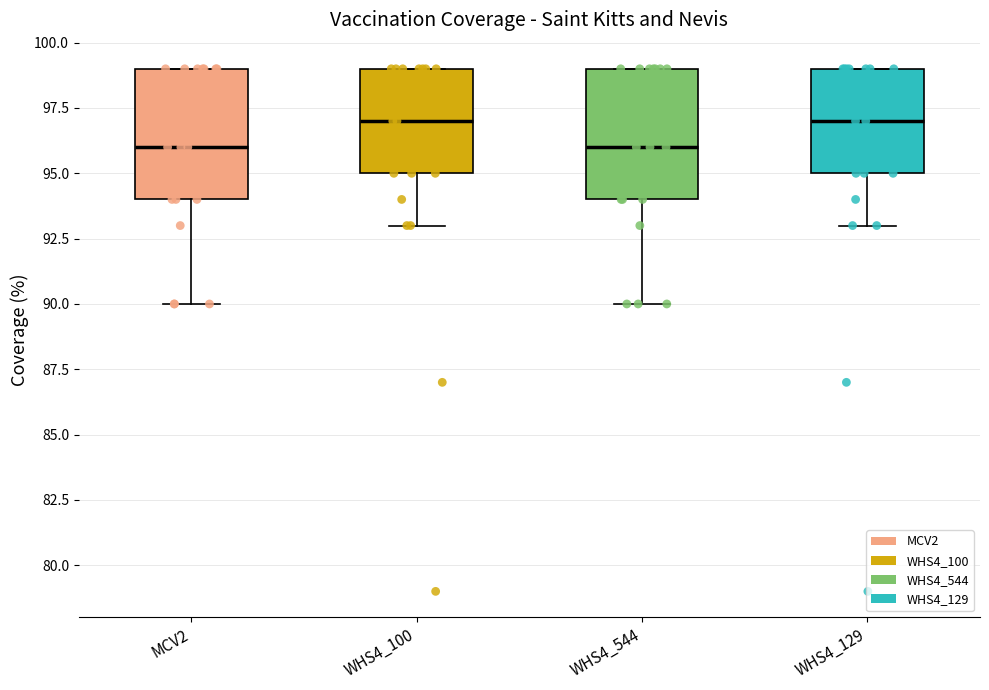

Reading left to right, read every box against the y-axis: the position of its median line, the range the box covers, and the ends of its whiskers. The values are not printed on the chart, so give them approximately, as read against the axis.

MCV2: median 96, box 94 to 99, whiskers 90 to 99
WHS4_100: median 97, box 95 to 99, whiskers 93 to 99
WHS4_544: median 96, box 94 to 99, whiskers 90 to 99
WHS4_129: median 97, box 95 to 99, whiskers 93 to 99